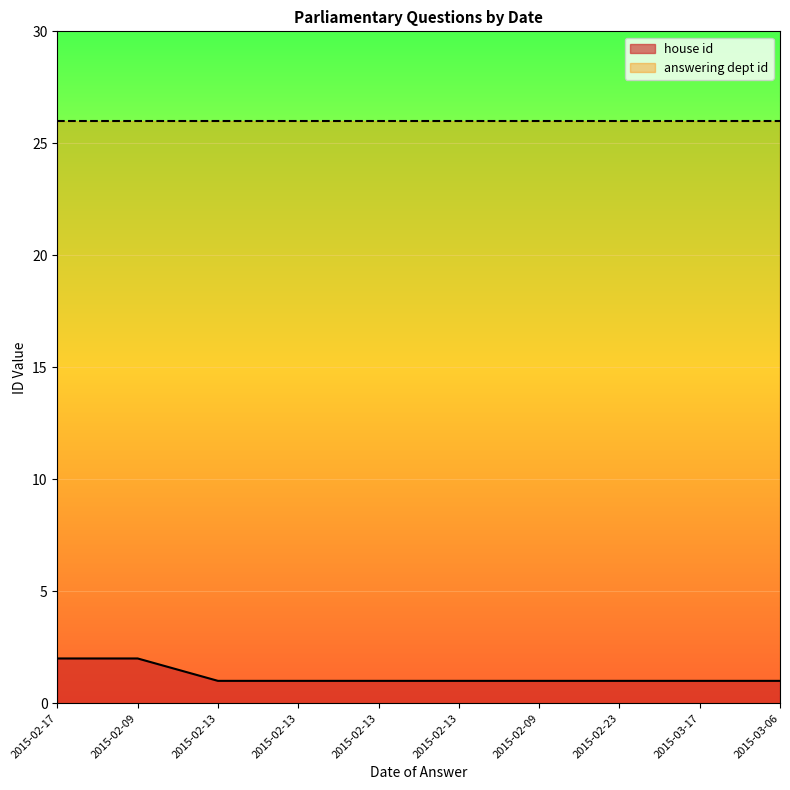

List the labels in order of value, smallest first.

2015-02-13, 2015-02-13, 2015-02-13, 2015-02-13, 2015-02-09, 2015-02-23, 2015-03-17, 2015-03-06, 2015-02-17, 2015-02-09